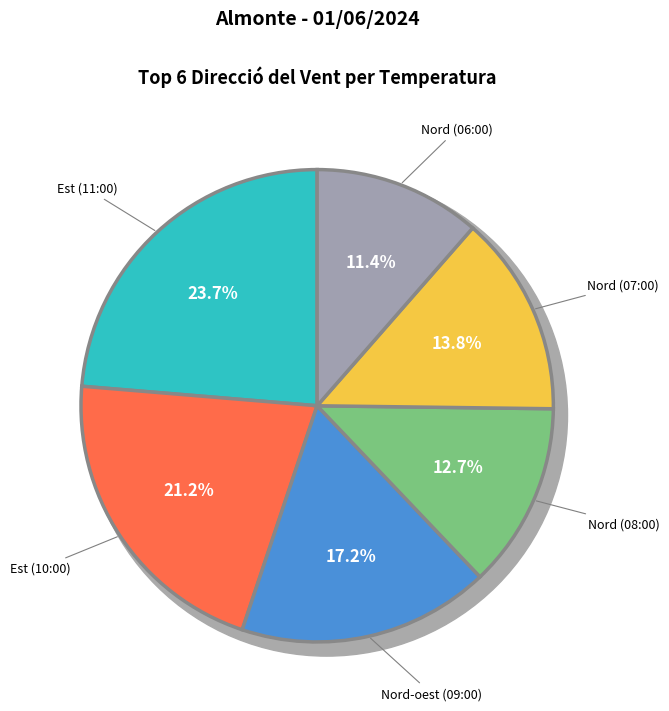

Combined, do Nord (08:00) and Est (11:00) account for over 50%?

No